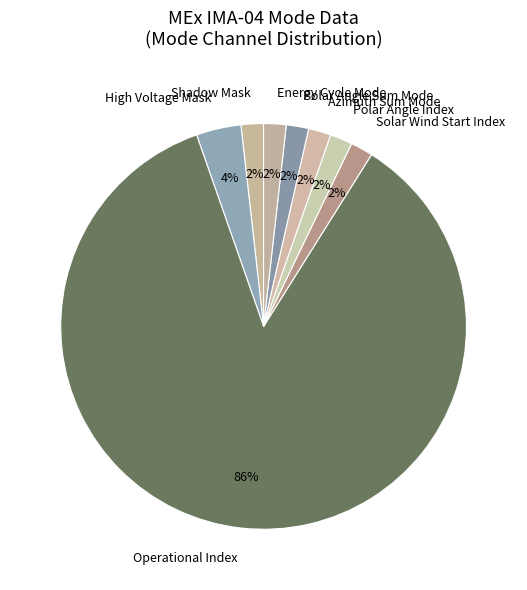

Which category has the biggest portion of the pie?

Operational Index